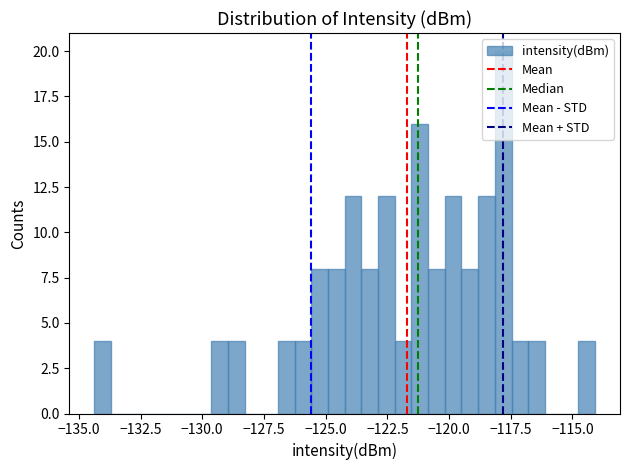

Read against the x-axis, roughly where is the centre of the tallest bar?

-118.0